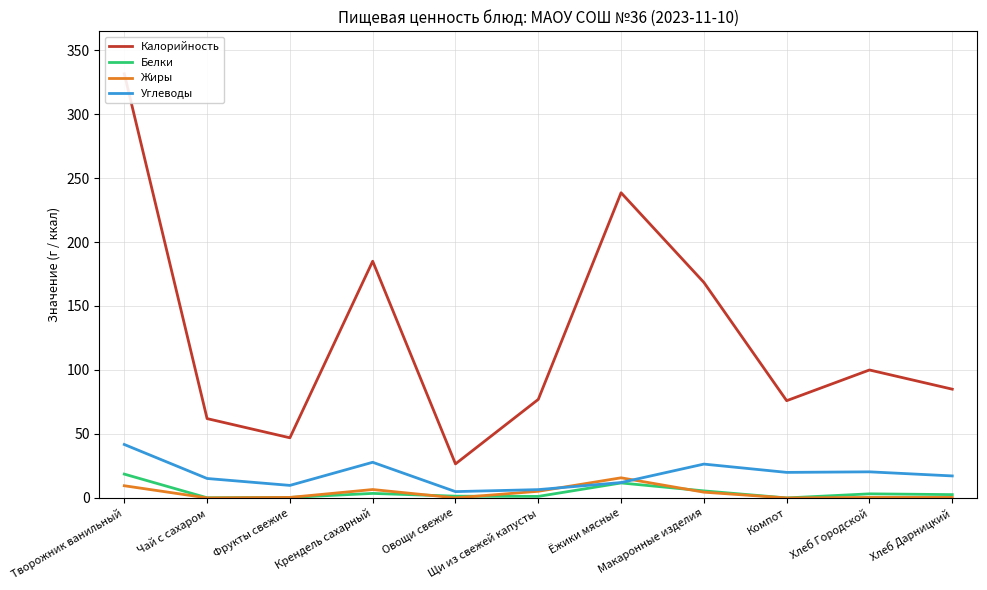

Where do Белки and Жиры first cross each other?

Крендель сахарный and Овощи свежие